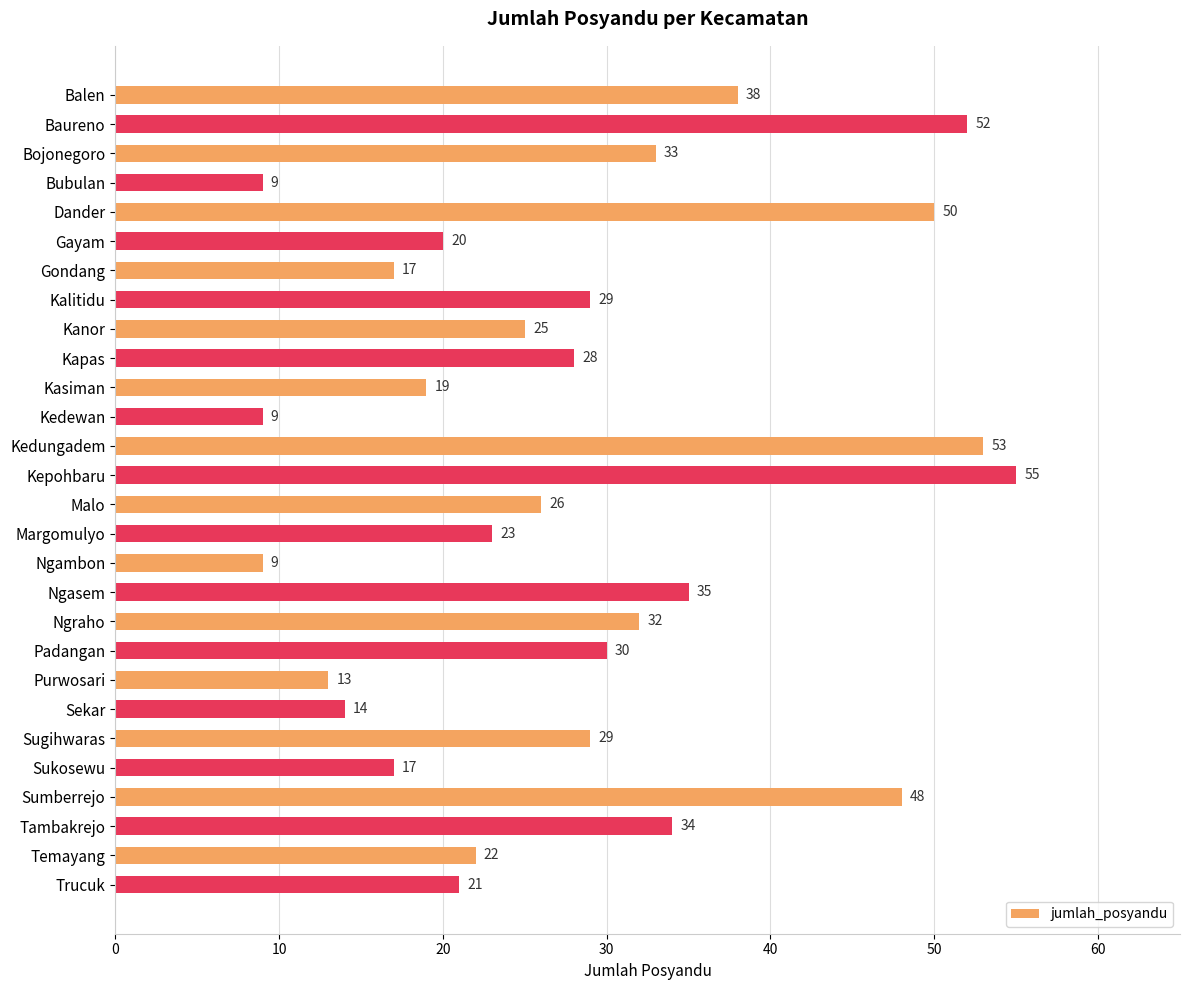

Reading top to bottom, list all the values displayed in this chart.

Balen=38	Baureno=52	Bojonegoro=33	Bubulan=9	Dander=50	Gayam=20	Gondang=17	Kalitidu=29	Kanor=25	Kapas=28	Kasiman=19	Kedewan=9	Kedungadem=53	Kepohbaru=55	Malo=26	Margomulyo=23	Ngambon=9	Ngasem=35	Ngraho=32	Padangan=30	Purwosari=13	Sekar=14	Sugihwaras=29	Sukosewu=17	Sumberrejo=48	Tambakrejo=34	Temayang=22	Trucuk=21